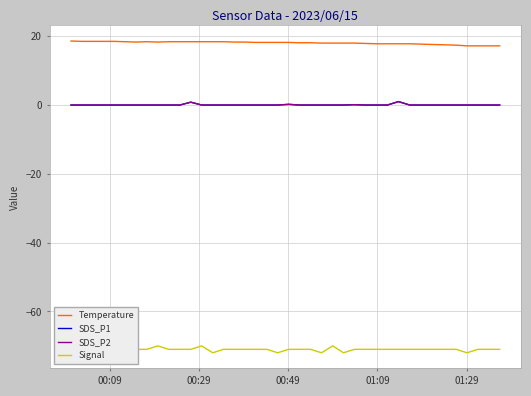

Reading right to left, list all the values displayed in this chart.

Temperature: 17.2	17.2	17.2	17.2	17.4	17.5	17.6	17.7	17.8	17.8	17.8	17.8	17.9	18.0	18.0	18.0	18.0	18.1	18.1	18.2	18.2	18.2	18.2	18.3	18.3	18.4	18.4	18.4	18.4	18.4	18.4	18.3	18.4	18.3	18.4	18.5	18.5	18.5	18.5	18.6
SDS_P1: 0.0	0.0	0.0	0.0	0.0	0.0	0.0	0.0	0.0	1.0	0.0	0.0	0.0	0.1	0.0	0.0	0.0	0.0	0.0	0.2	0.0	0.0	0.0	0.0	0.0	0.0	0.0	0.0	0.8	0.0	0.0	0.0	0.0	0.0	0.0	0.0	0.0	0.0	0.0	0.0
SDS_P2: 0.0	0.0	0.0	0.0	0.0	0.0	0.0	0.0	0.0	1.0	0.0	0.0	0.0	0.1	0.0	0.0	0.0	0.0	0.0	0.2	0.0	0.0	0.0	0.0	0.0	0.0	0.0	0.0	0.8	0.0	0.0	0.0	0.0	0.0	0.0	0.0	0.0	0.0	0.0	0.0
Signal: -71.0	-71.0	-71.0	-72.0	-71.0	-71.0	-71.0	-71.0	-71.0	-71.0	-71.0	-71.0	-71.0	-71.0	-72.0	-70.0	-72.0	-71.0	-71.0	-71.0	-72.0	-71.0	-71.0	-71.0	-71.0	-71.0	-72.0	-70.0	-71.0	-71.0	-71.0	-70.0	-71.0	-71.0	-71.0	-70.0	-71.0	-71.0	-70.0	-71.0